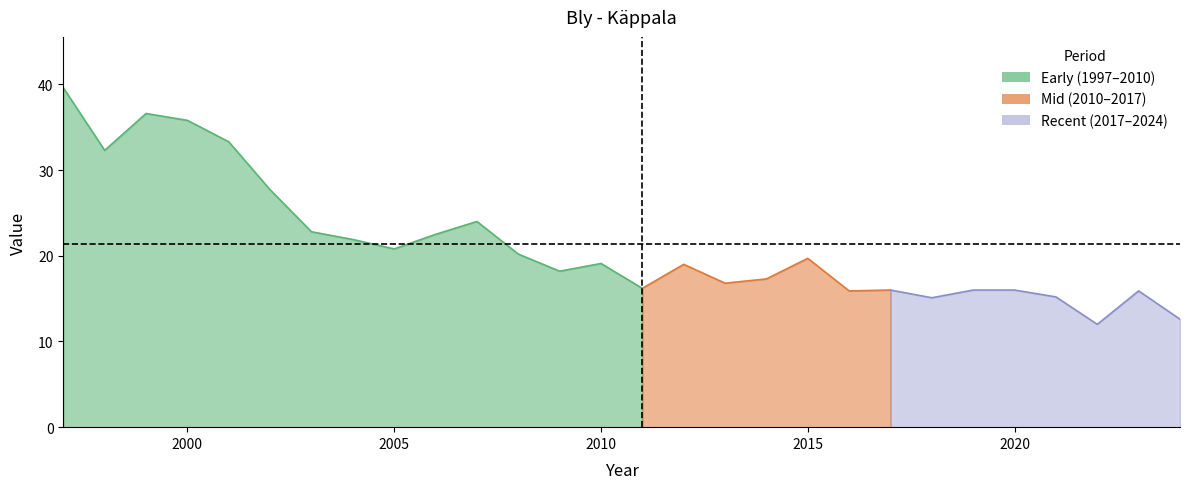

How many lines are shown in the chart?

1